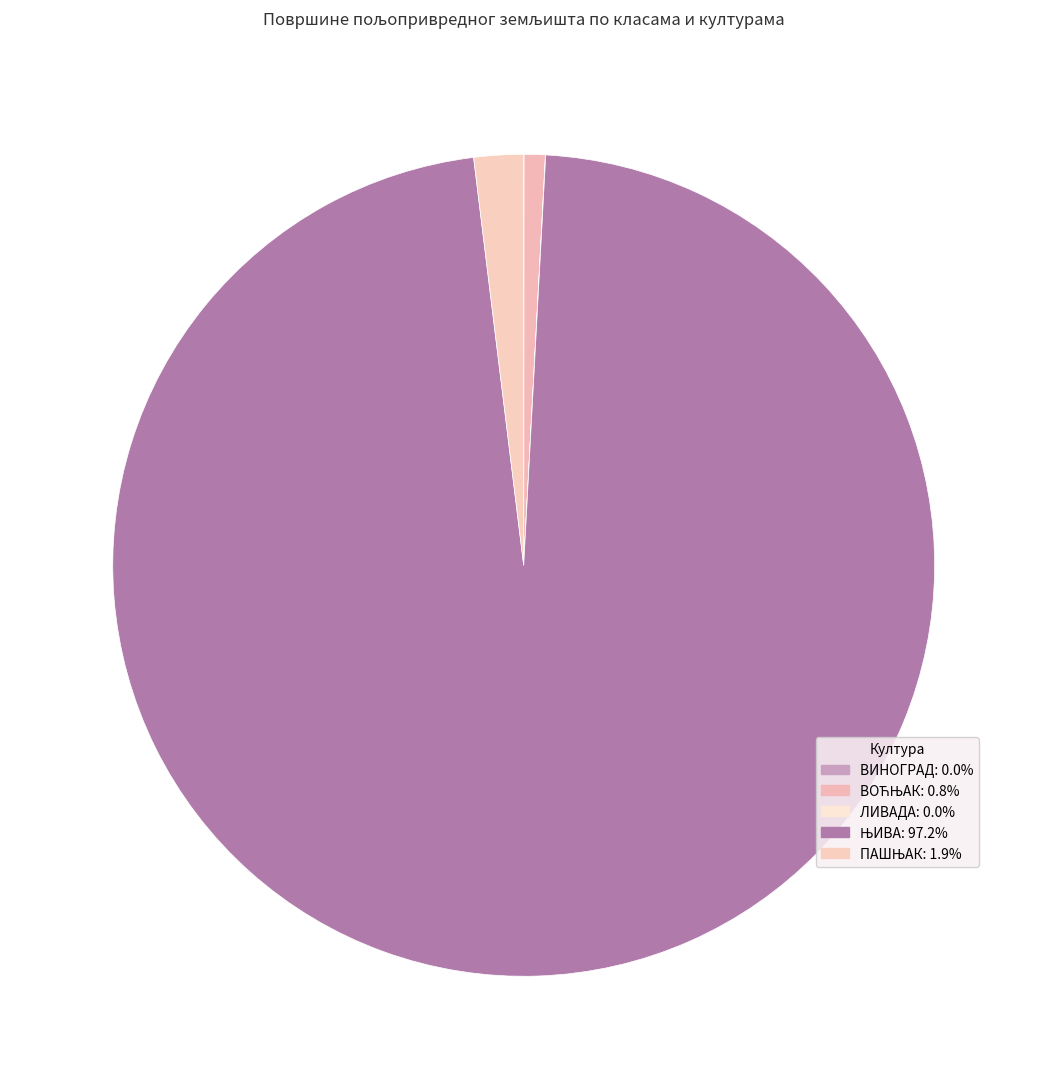

The ВИНОГРАД slice represents 0% of the pie. True or false?

True